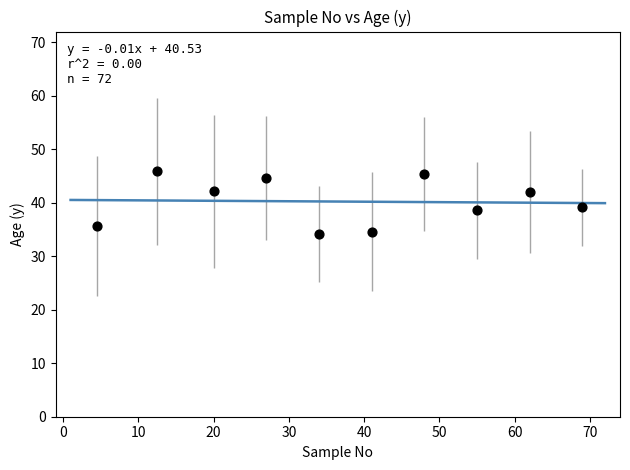

What is the average X value?

37.3